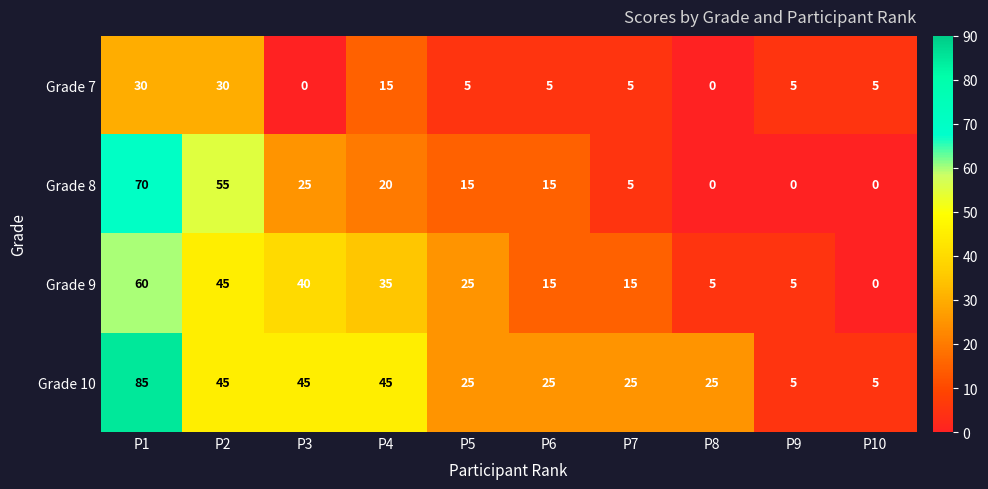

What is the sum of the Grade 9 values at P9 and P6?

20